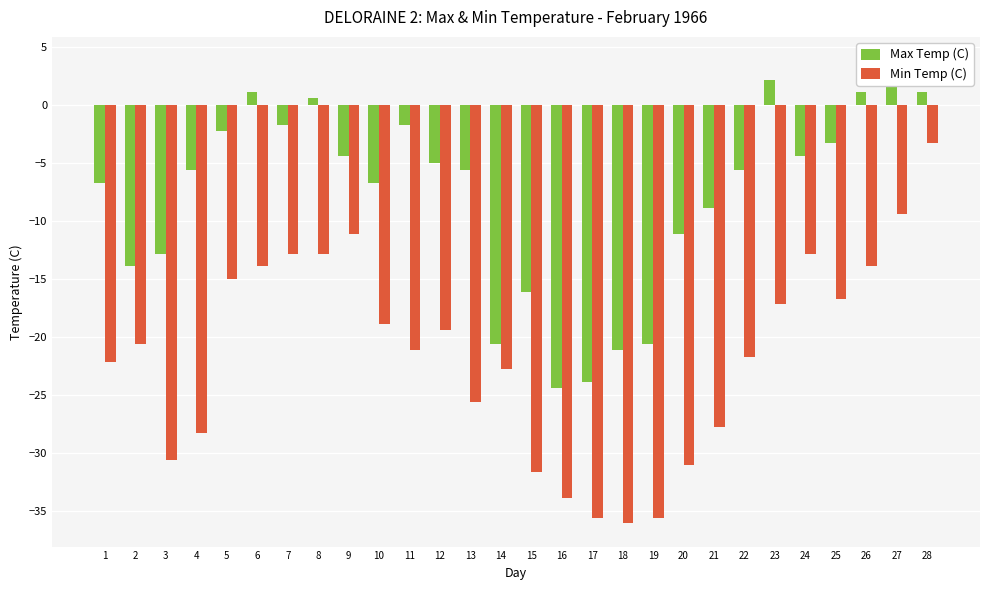

At how many categories does at least one series exceed -14?

22